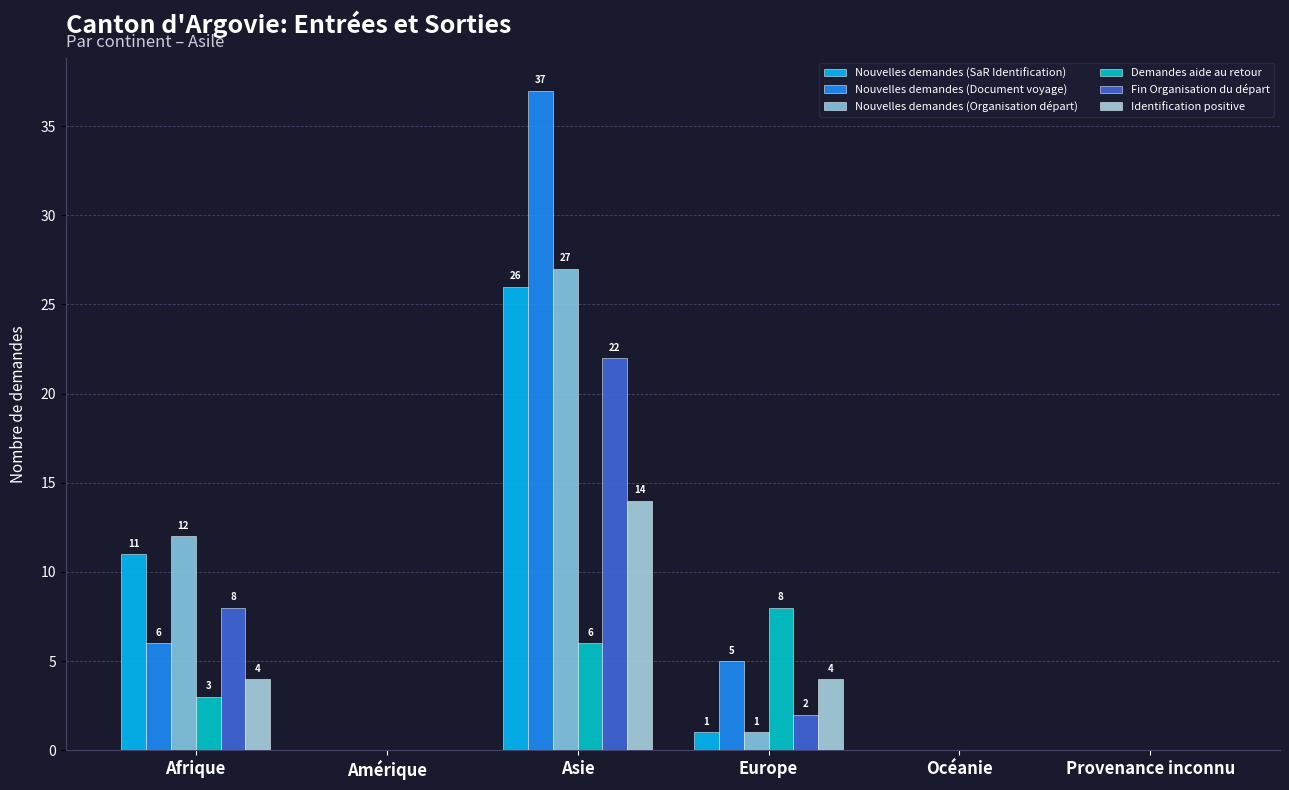

What is the maximum value for Demandes aide au retour?

8